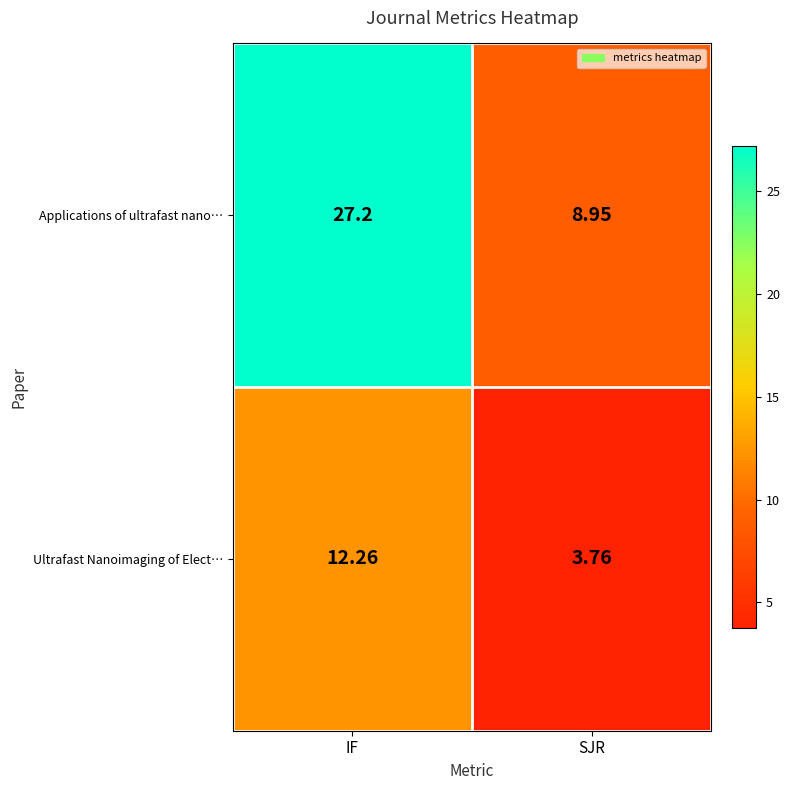

Which label corresponds to the largest value in the chart?

IF